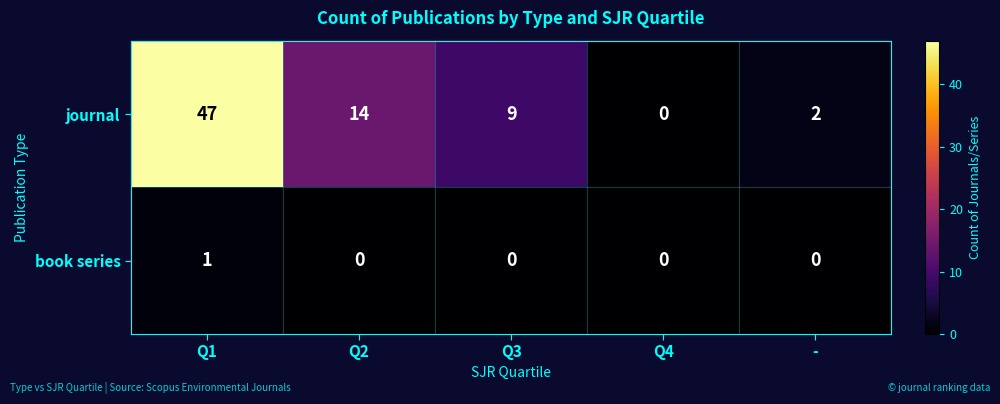

Rank the series by their maximum value, from lowest to highest.

book series, journal